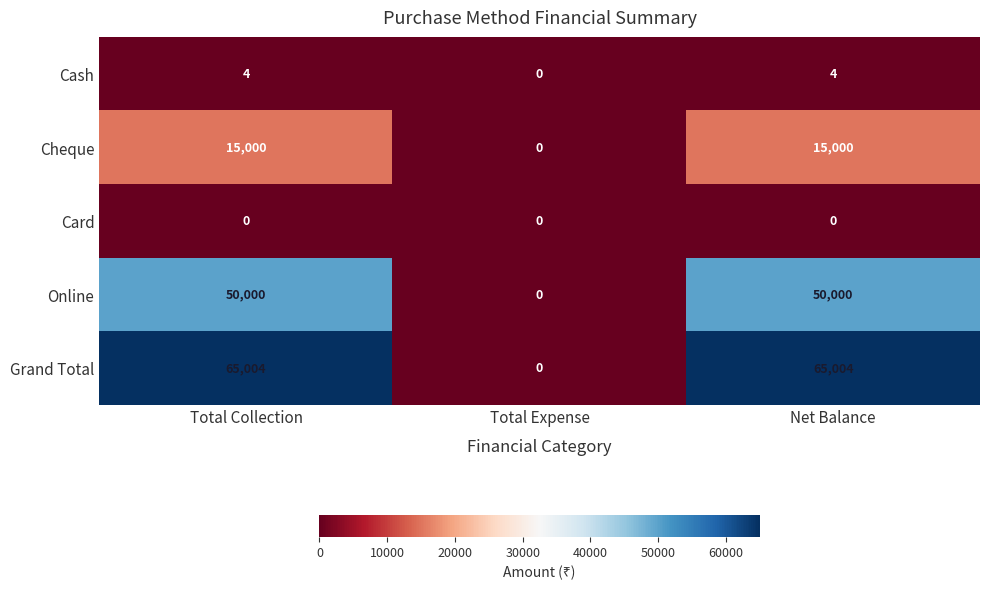

Rank the series by their maximum value, from lowest to highest.

Card, Cash, Cheque, Online, Grand Total